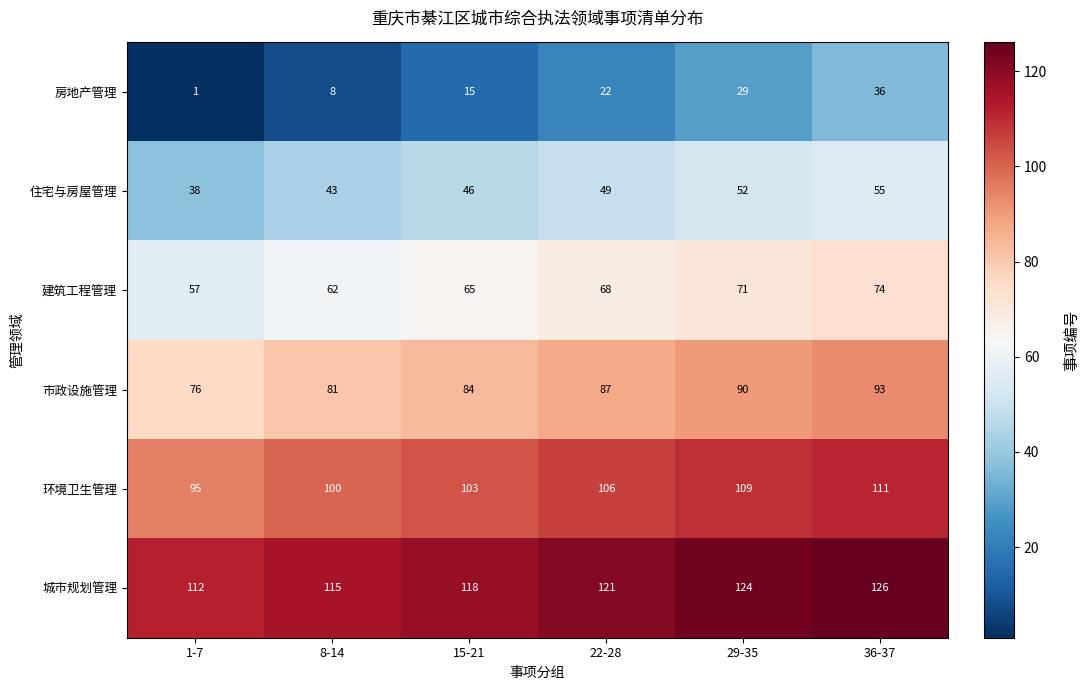

What is the difference between the highest and lowest values at 8-14?

107